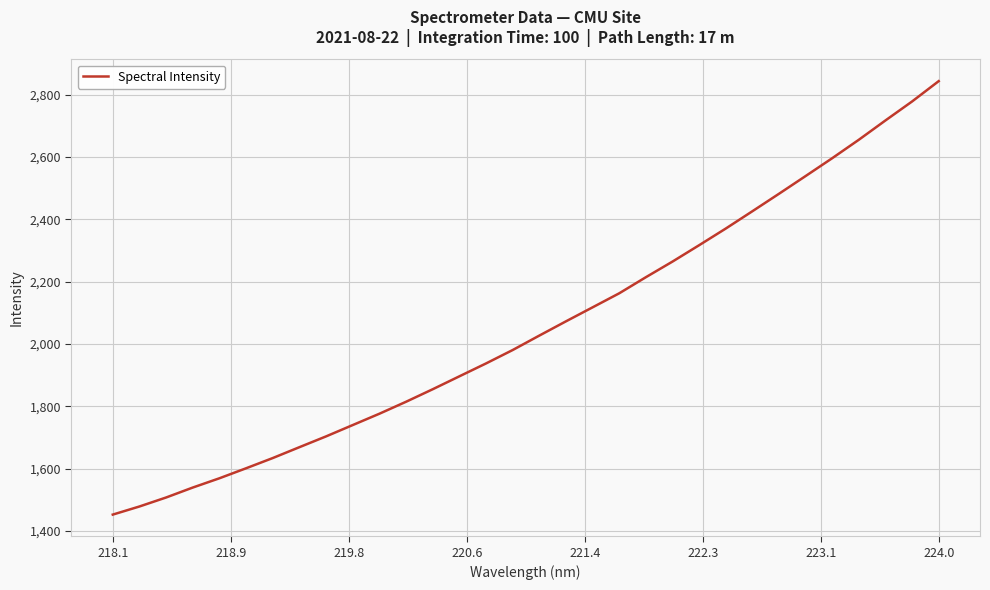

What is the difference between the maximum and minimum values?

1391.3